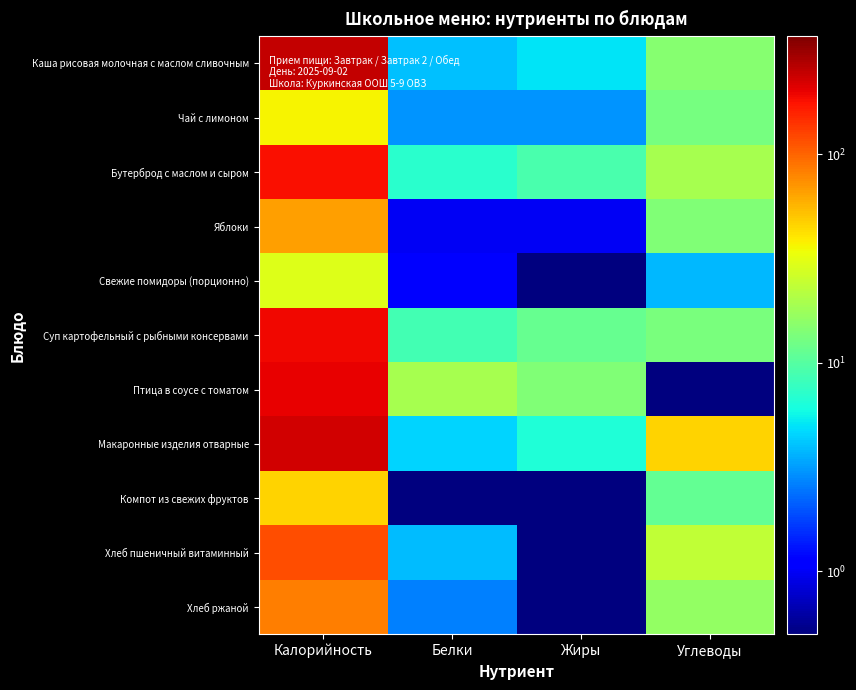

Reading right to left, list all the values displayed in this chart.

Каша рисовая молочная с маслом сливочным: Углеводы=15.0	Жиры=5.0	Белки=4.0	Калорийность=246.0
Чай с лимоном: Углеводы=13.0	Жиры=3.0	Белки=3.0	Калорийность=37.0
Бутерброд с маслом и сыром: Углеводы=19.0	Жиры=9.0	Белки=7.0	Калорийность=180.0
Яблоки: Углеводы=14.0	Жиры=1.0	Белки=1.0	Калорийность=66.0
Свежие помидоры (порционно): Углеводы=3.8	Жиры=0.2	Белки=1.1	Калорийность=30.1
Суп картофельный с рыбными консервами: Углеводы=13.5	Жиры=11.4	Белки=8.8	Калорийность=191.5
Птица в соусе с томатом: Углеводы=0.1	Жиры=14.0	Белки=19.0	Калорийность=202.0
Макаронные изделия отварные: Углеводы=46.6	Жиры=6.5	Белки=4.5	Калорийность=228.0
Компот из свежих фруктов: Углеводы=11.1	Жиры=0.1	Белки=0.1	Калорийность=46.0
Хлеб пшеничный витаминный: Углеводы=23.9	Жиры=0.5	Белки=3.9	Калорийность=118.0
Хлеб ржаной: Углеводы=16.4	Жиры=0.4	Белки=2.6	Калорийность=84.0